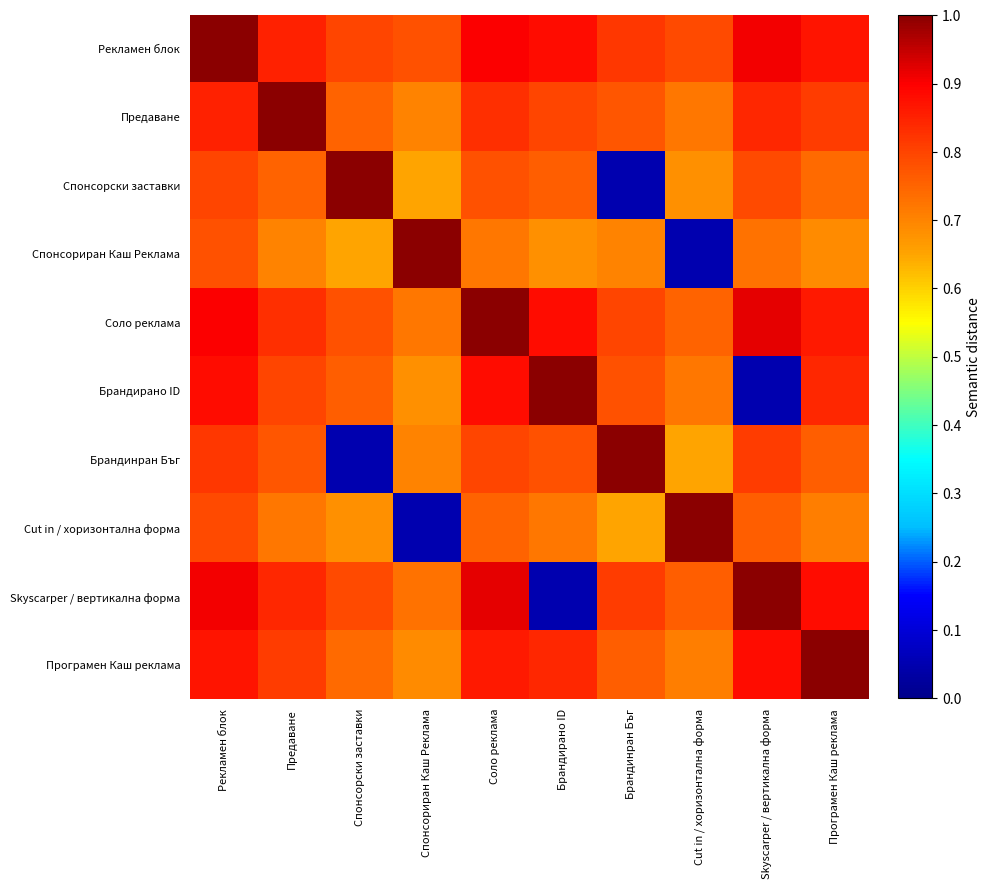

Reading left to right, transcribe all the data shown in this chart.

Рекламен блок: Рекламен блок=1.0	Предаване=0.8	Спонсорски заставки=0.8	Спонсориран Каш Реклама=0.8	Соло реклама=0.9	Брандирано ID=0.9	Брандинран Бъг=0.8	Cut in / хоризонтална форма=0.8	Skyscarper / вертикална форма=0.9	Програмен Каш реклама=0.9
Предаване: Рекламен блок=0.8	Предаване=1.0	Спонсорски заставки=0.8	Спонсориран Каш Реклама=0.7	Соло реклама=0.8	Брандирано ID=0.8	Брандинран Бъг=0.8	Cut in / хоризонтална форма=0.7	Skyscarper / вертикална форма=0.8	Програмен Каш реклама=0.8
Спонсорски заставки: Рекламен блок=0.8	Предаване=0.8	Спонсорски заставки=1.0	Спонсориран Каш Реклама=0.7	Соло реклама=0.8	Брандирано ID=0.8	Брандинран Бъг=0.1	Cut in / хоризонтална форма=0.7	Skyscarper / вертикална форма=0.8	Програмен Каш реклама=0.7
Спонсориран Каш Реклама: Рекламен блок=0.8	Предаване=0.7	Спонсорски заставки=0.7	Спонсориран Каш Реклама=1.0	Соло реклама=0.7	Брандирано ID=0.7	Брандинран Бъг=0.7	Cut in / хоризонтална форма=0.1	Skyscarper / вертикална форма=0.7	Програмен Каш реклама=0.7
Соло реклама: Рекламен блок=0.9	Предаване=0.8	Спонсорски заставки=0.8	Спонсориран Каш Реклама=0.7	Соло реклама=1.0	Брандирано ID=0.9	Брандинран Бъг=0.8	Cut in / хоризонтална форма=0.8	Skyscarper / вертикална форма=0.9	Програмен Каш реклама=0.9
Брандирано ID: Рекламен блок=0.9	Предаване=0.8	Спонсорски заставки=0.8	Спонсориран Каш Реклама=0.7	Соло реклама=0.9	Брандирано ID=1.0	Брандинран Бъг=0.8	Cut in / хоризонтална форма=0.7	Skyscarper / вертикална форма=0.1	Програмен Каш реклама=0.8
Брандинран Бъг: Рекламен блок=0.8	Предаване=0.8	Спонсорски заставки=0.1	Спонсориран Каш Реклама=0.7	Соло реклама=0.8	Брандирано ID=0.8	Брандинран Бъг=1.0	Cut in / хоризонтална форма=0.7	Skyscarper / вертикална форма=0.8	Програмен Каш реклама=0.8
Cut in / хоризонтална форма: Рекламен блок=0.8	Предаване=0.7	Спонсорски заставки=0.7	Спонсориран Каш Реклама=0.1	Соло реклама=0.8	Брандирано ID=0.7	Брандинран Бъг=0.7	Cut in / хоризонтална форма=1.0	Skyscarper / вертикална форма=0.8	Програмен Каш реклама=0.7
Skyscarper / вертикална форма: Рекламен блок=0.9	Предаване=0.8	Спонсорски заставки=0.8	Спонсориран Каш Реклама=0.7	Соло реклама=0.9	Брандирано ID=0.1	Брандинран Бъг=0.8	Cut in / хоризонтална форма=0.8	Skyscarper / вертикална форма=1.0	Програмен Каш реклама=0.9
Програмен Каш реклама: Рекламен блок=0.9	Предаване=0.8	Спонсорски заставки=0.7	Спонсориран Каш Реклама=0.7	Соло реклама=0.9	Брандирано ID=0.8	Брандинран Бъг=0.8	Cut in / хоризонтална форма=0.7	Skyscarper / вертикална форма=0.9	Програмен Каш реклама=1.0